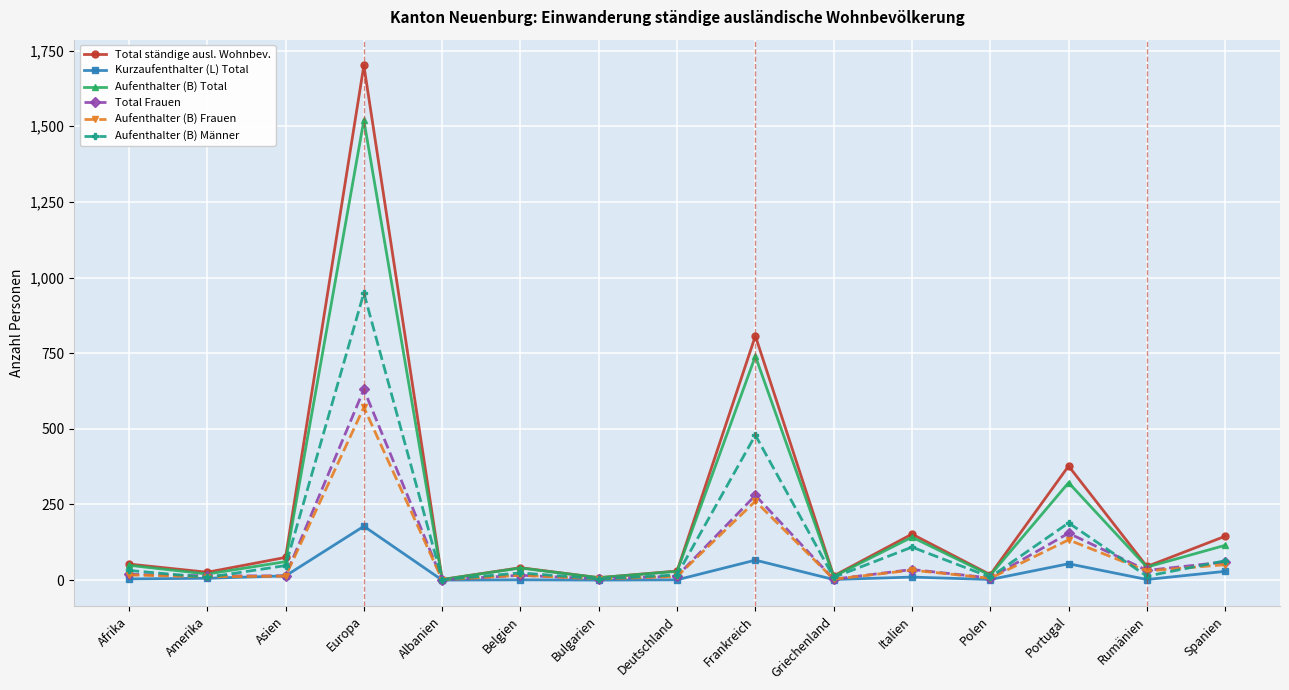

What is the label of the 2nd point from the left?

Amerika